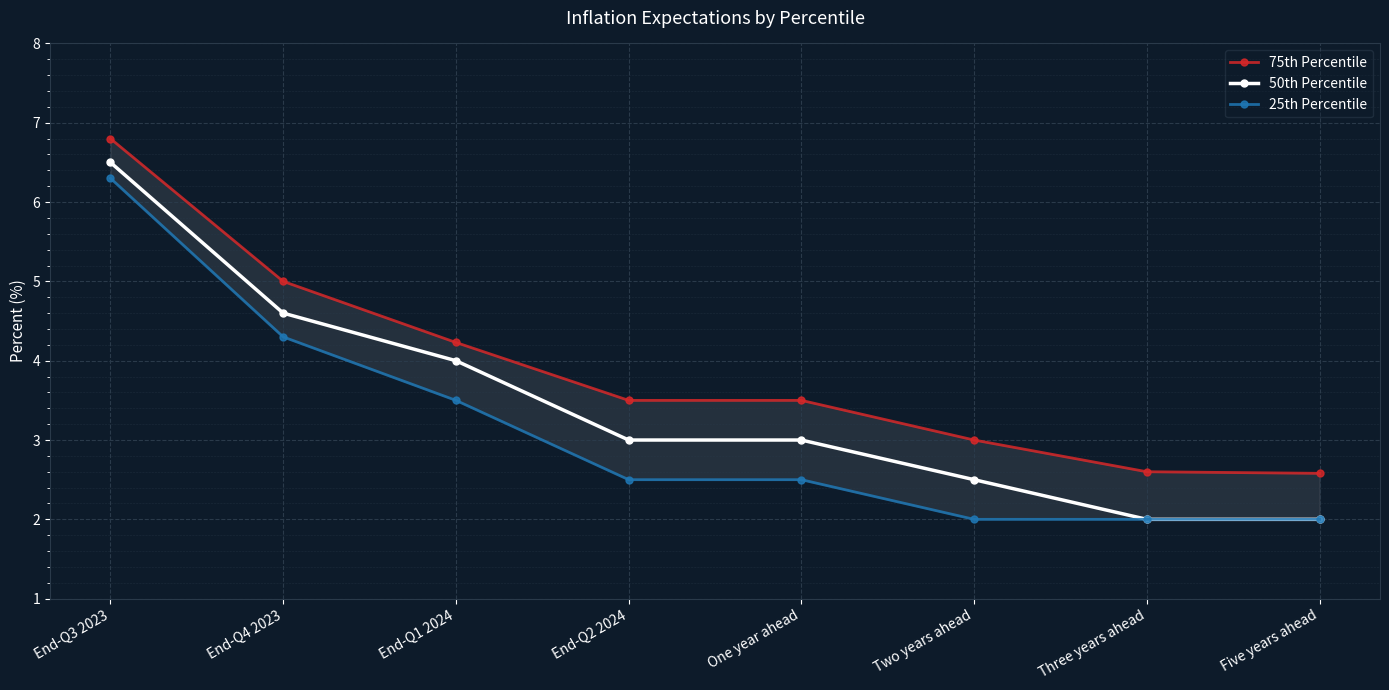

What is the sum of all 75th Percentile values?

31.2